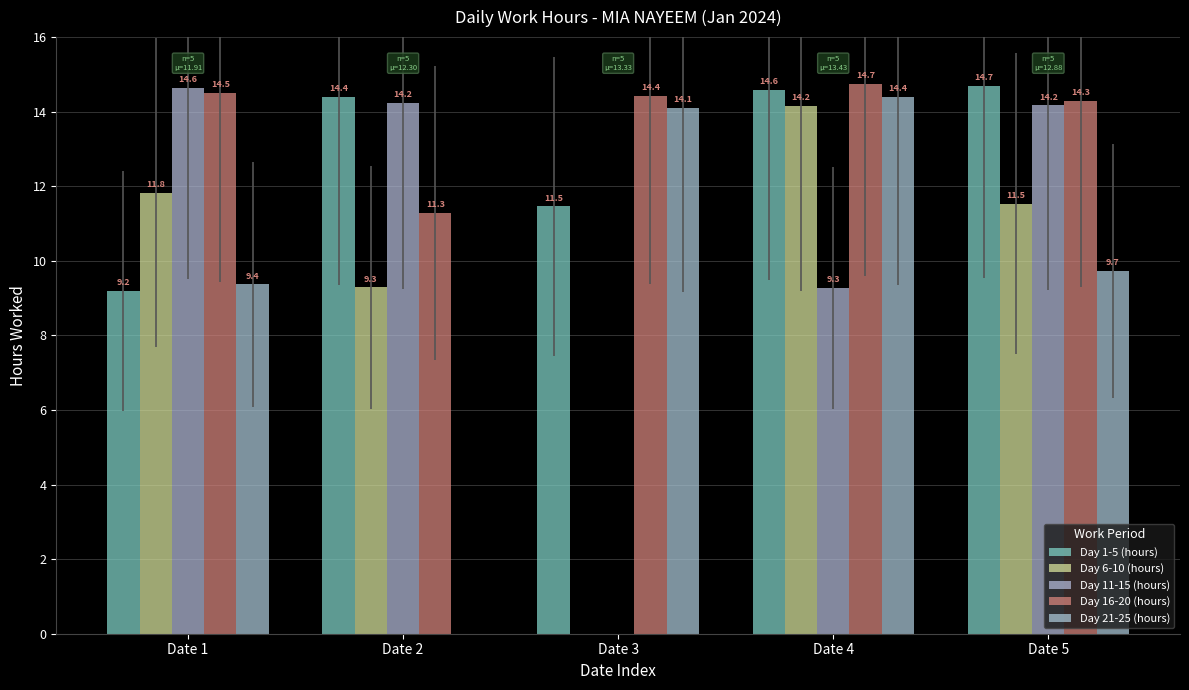

What is the value of the Day 6-10 (hours) bar at the 2nd from the left?

9.3